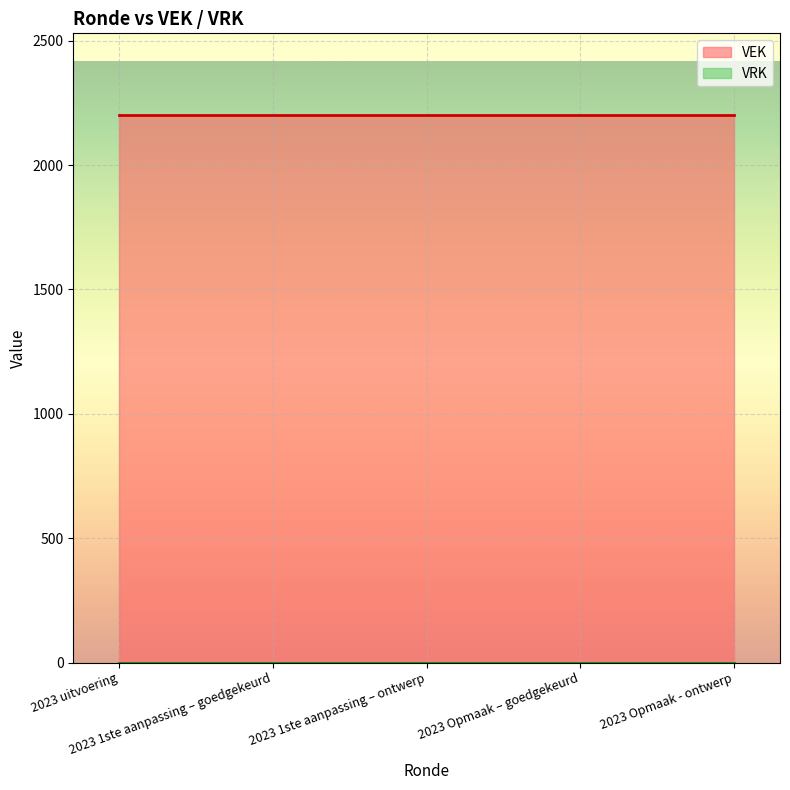

What is the average value of the VEK series?

2200